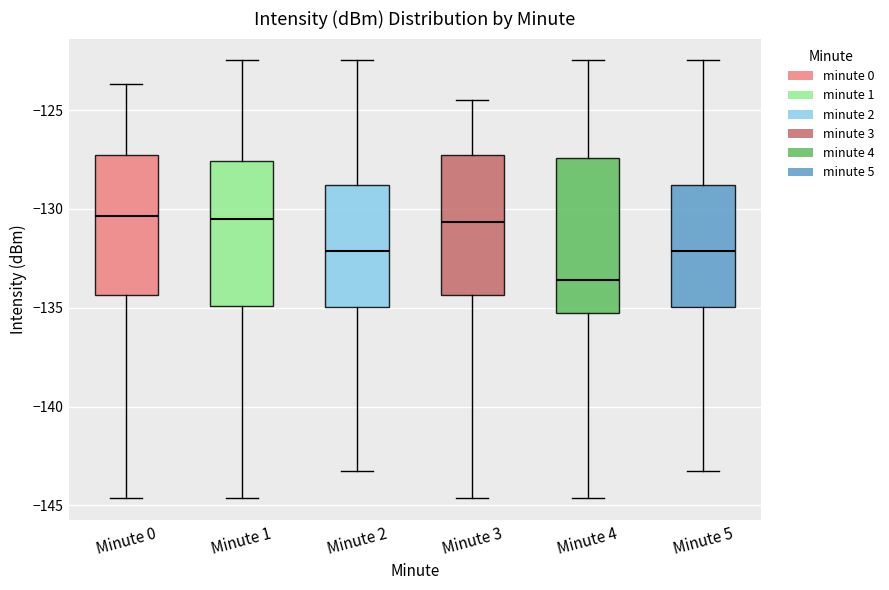

Where is the upper edge of the box for Minute 0 on the y-axis? The values are not printed on the chart, so give them approximately, as read against the axis.

-127.0